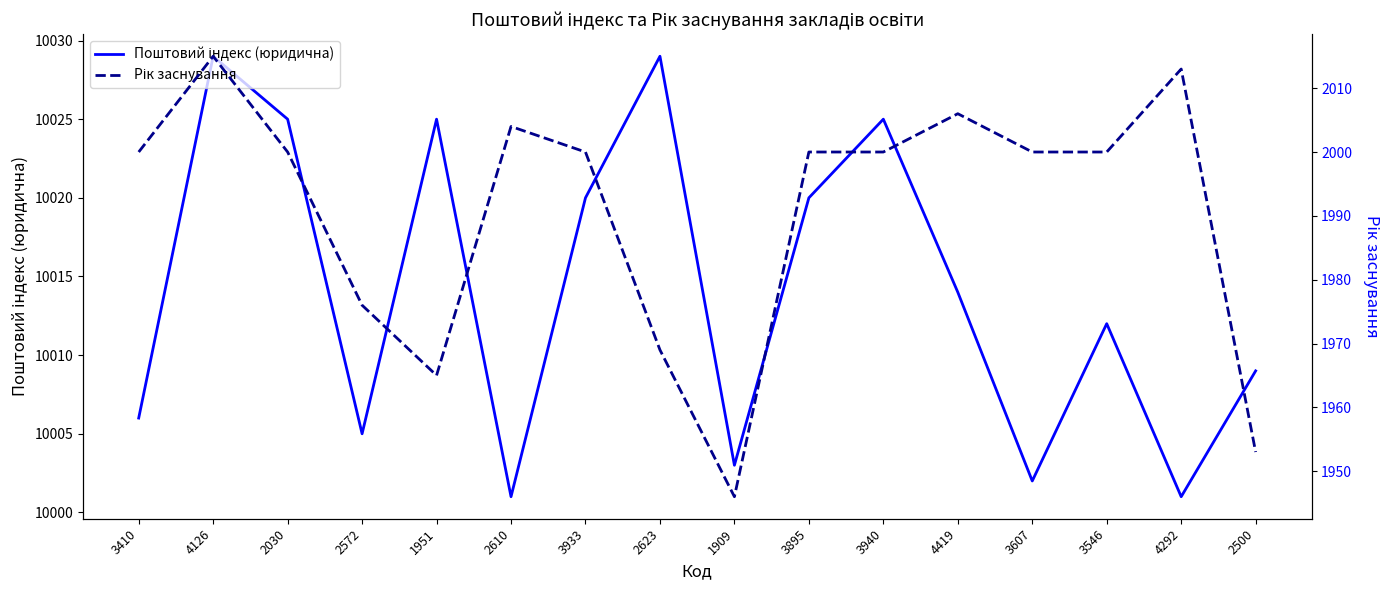

What is the sum of the Поштовий індекс (юридична) values at 1951 and 3546?

20037